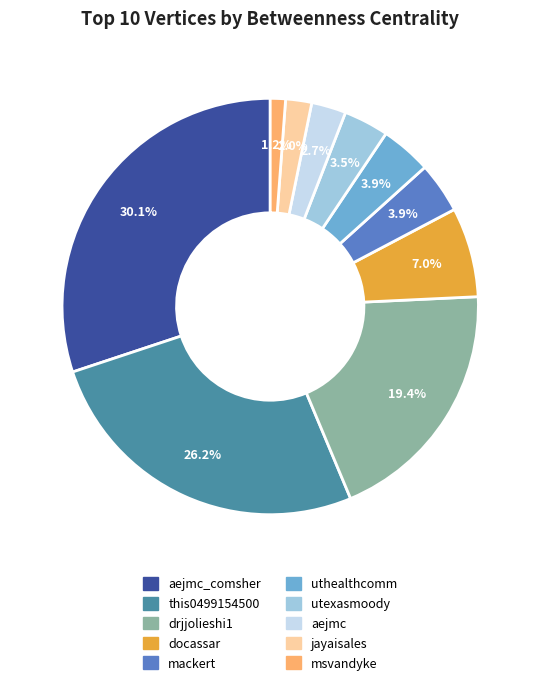

Is there any slice that represents more than half of the pie?

No